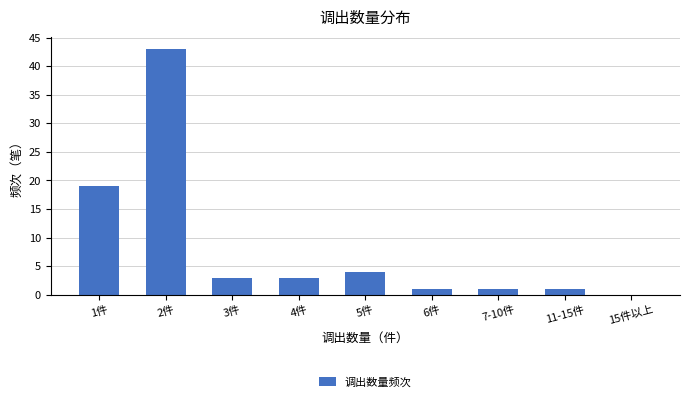

Reading right to left, list all the values displayed in this chart.

15件以上=0	11-15件=1	7-10件=1	6件=1	5件=4	4件=3	3件=3	2件=43	1件=19